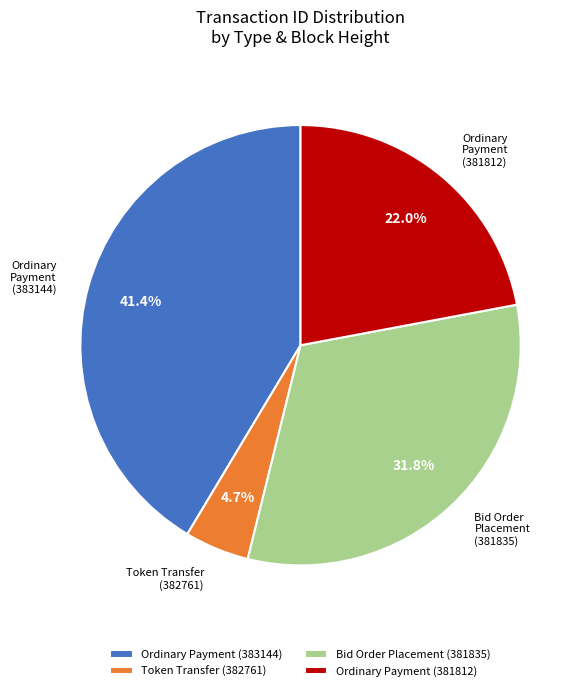

Rank the categories by value from highest to lowest.

Ordinary Payment (383144), Bid Order Placement (381835), Ordinary Payment (381812), Token Transfer (382761)